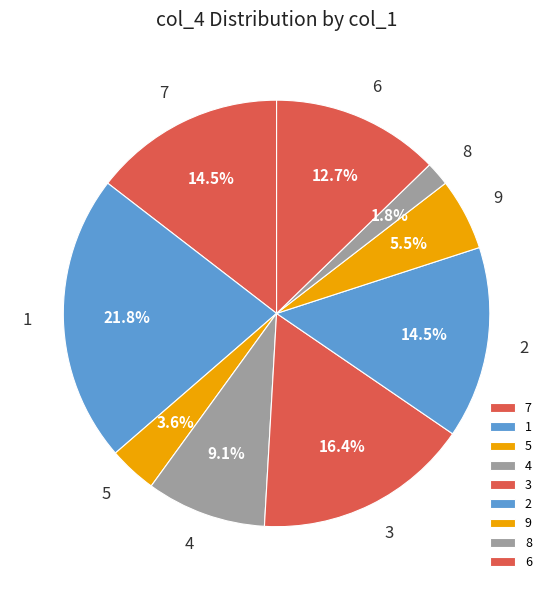

To the nearest percent, what is the combined percentage of 5 and 6?

16%